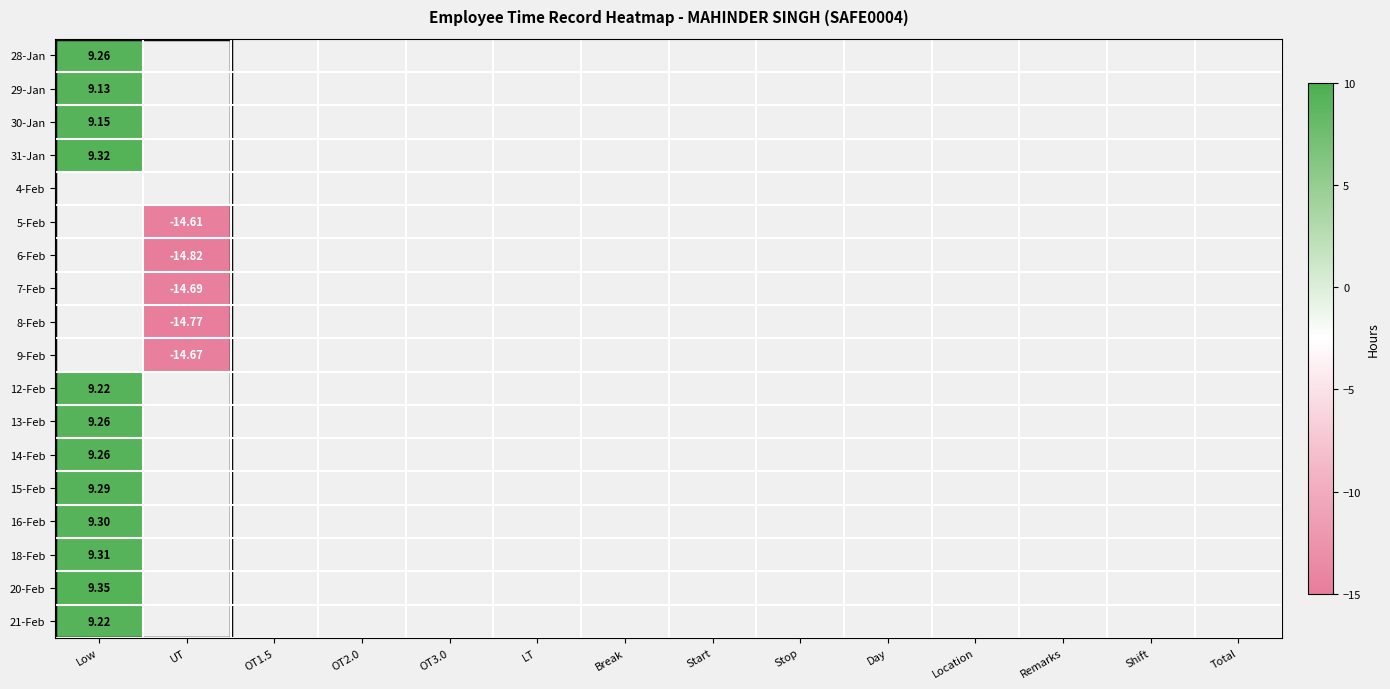

Which category has the highest value across all series?

Low